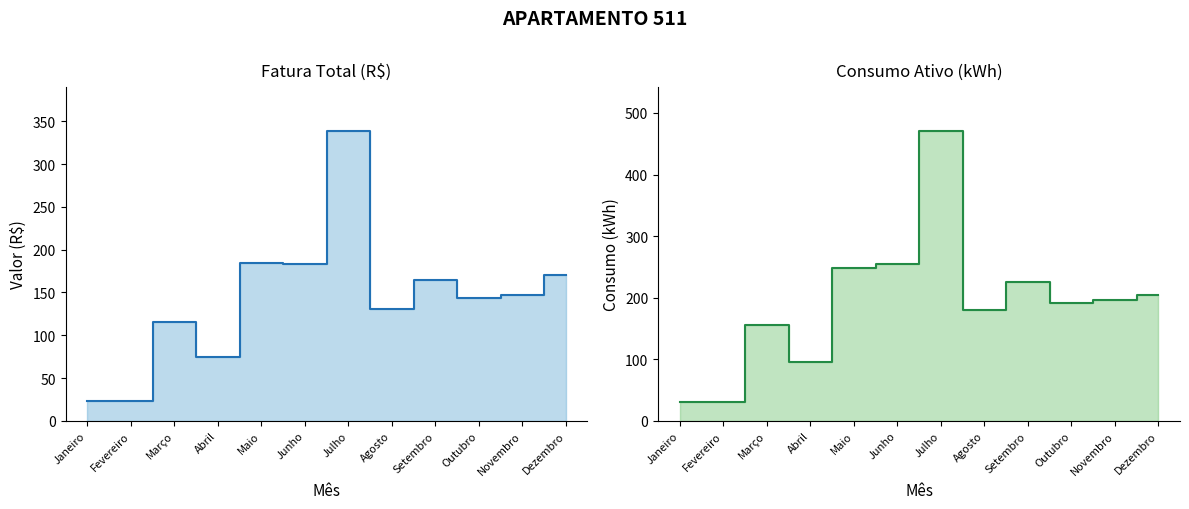

The Fatura Total (R$) series shows 131.0 at Agosto. True or false?

True